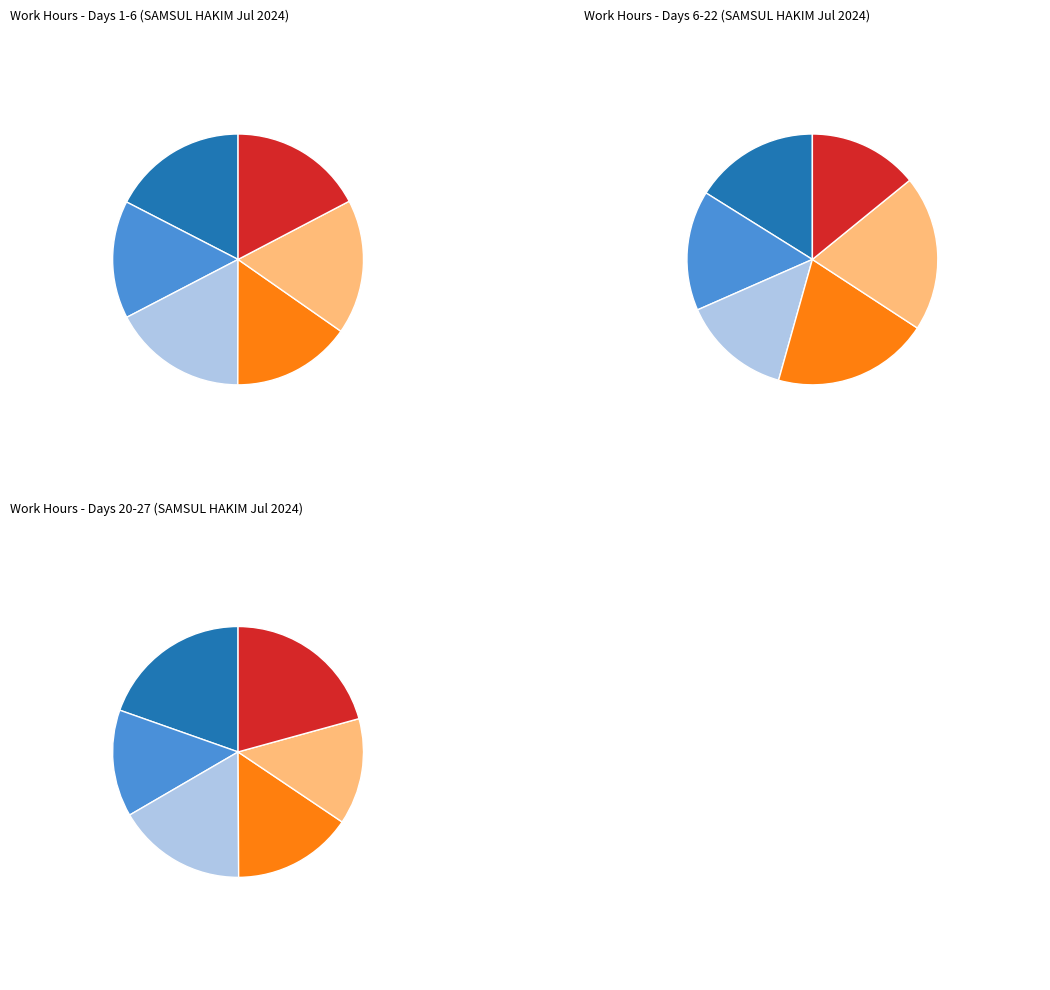

What percentage is NOT represented by Day 20?

91.8%